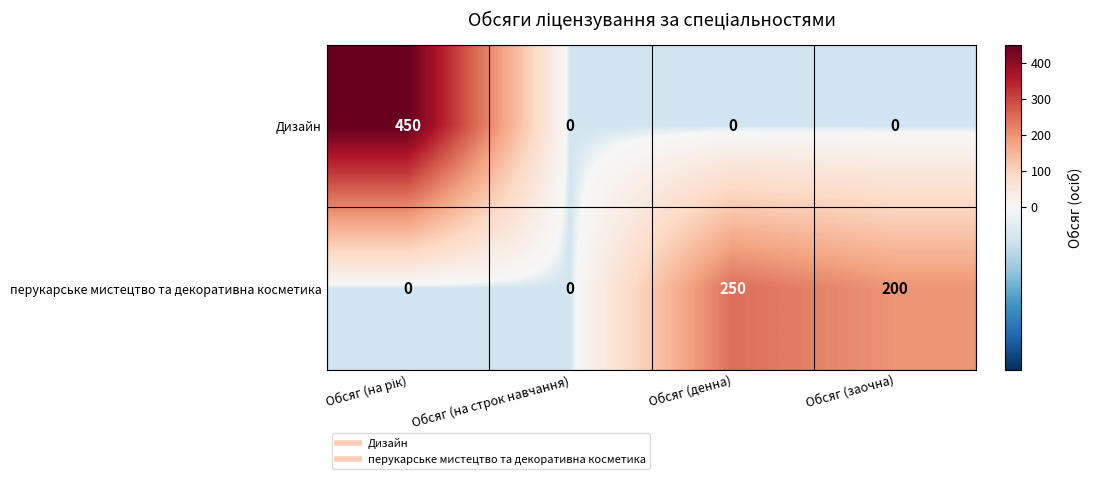

True or false: перукарське мистецтво та декоративна косметика has a value of 200 at Обсяг (заочна).

True